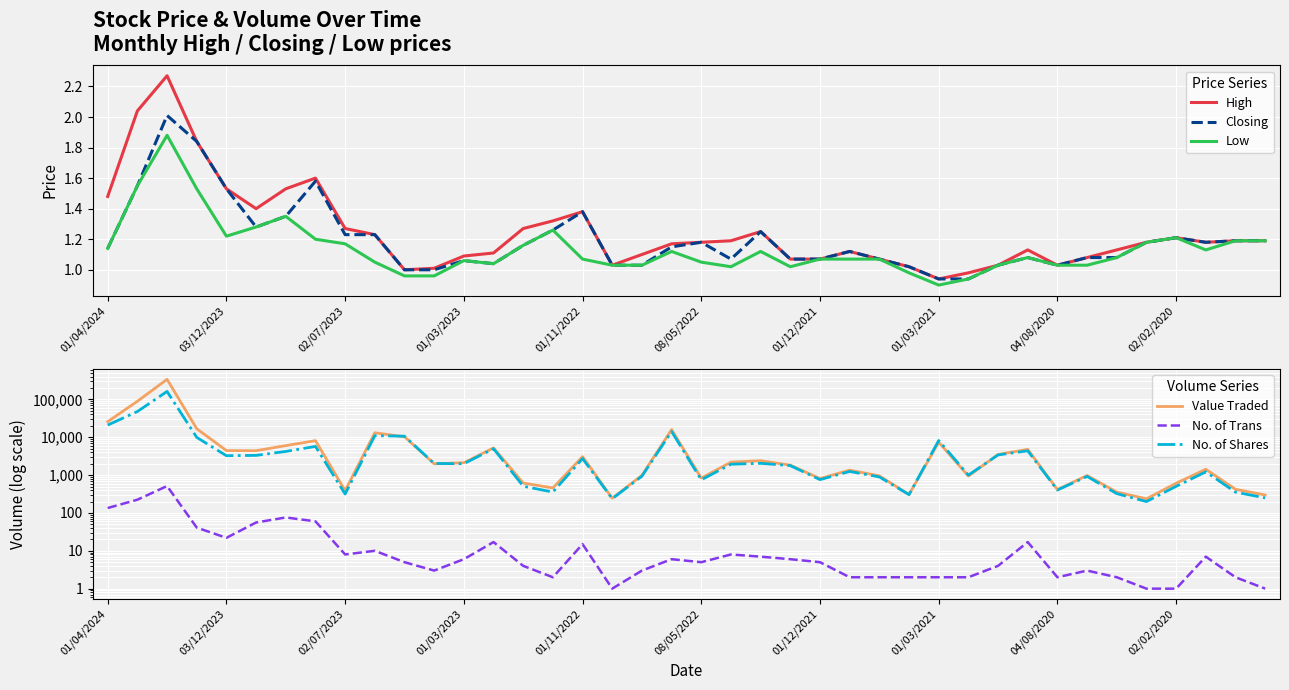

At how many categories does at least one series exceed 214482?

1